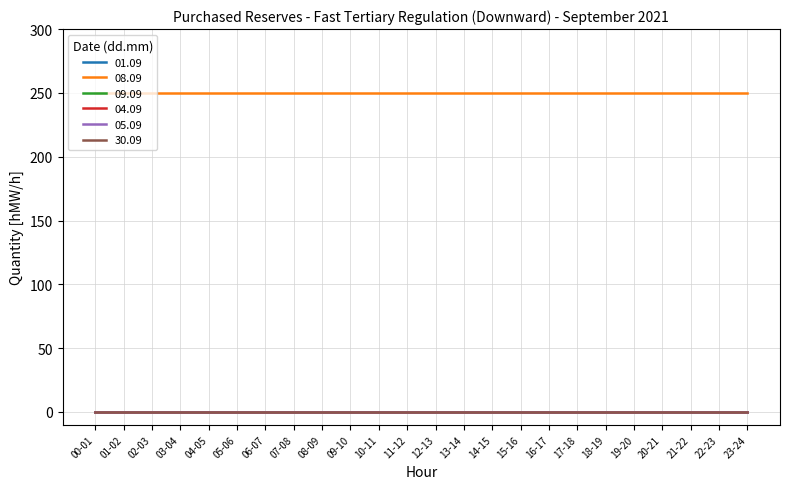

What is the spread (max minus min) of values at 16-17?

250